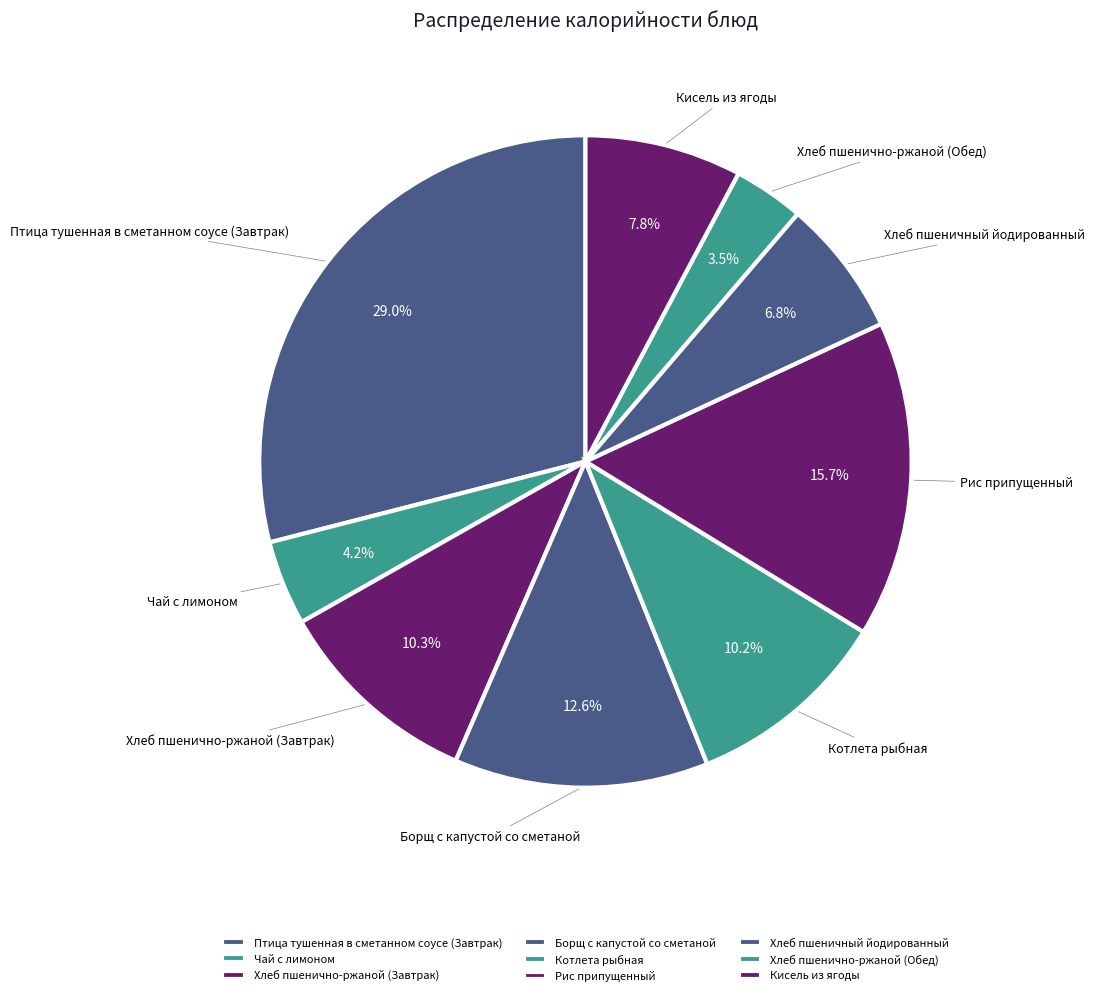

To the nearest percent, what is the difference between the largest and smallest slice percentages?

25%